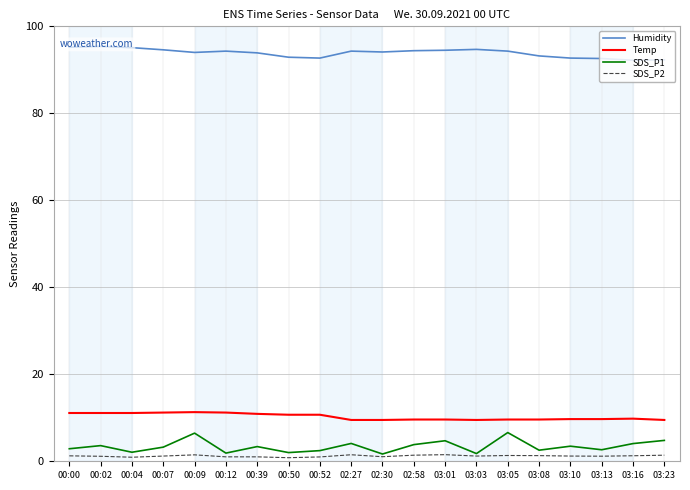

At which category does Humidity reach its first local valley?

00:09